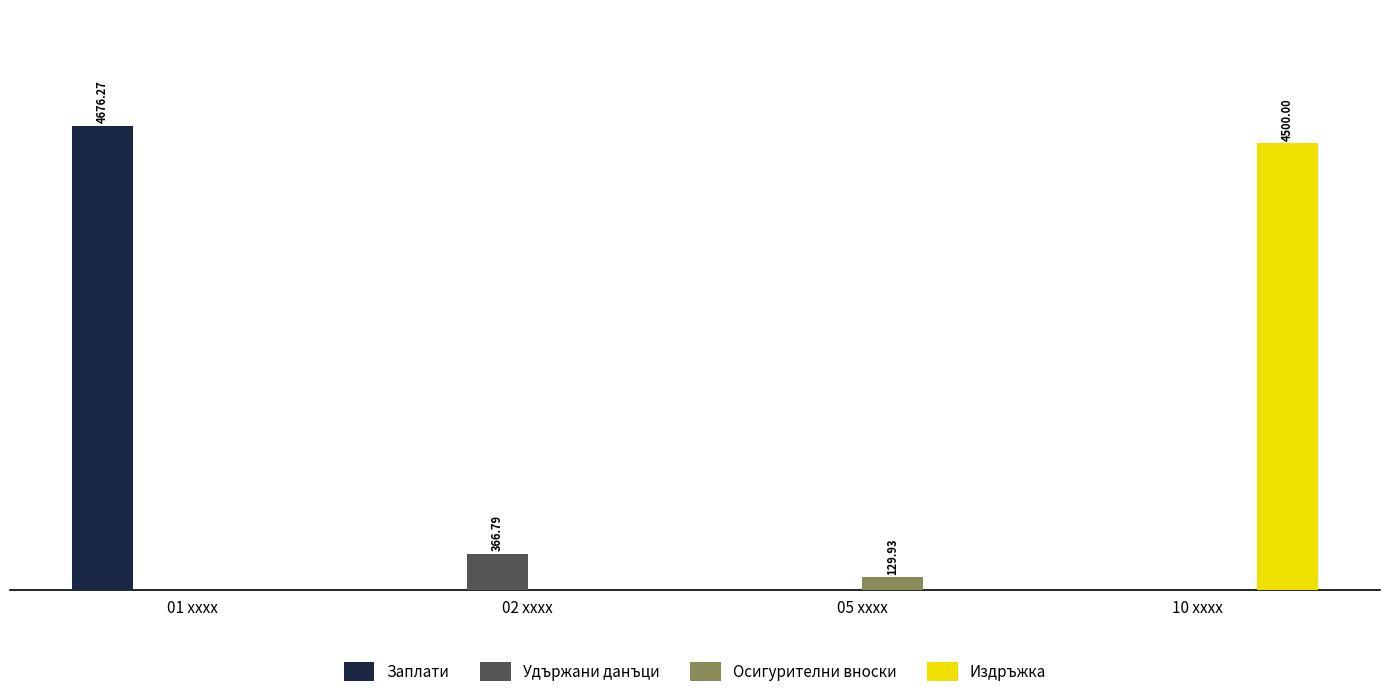

Does the chart contain stacked bars?

No